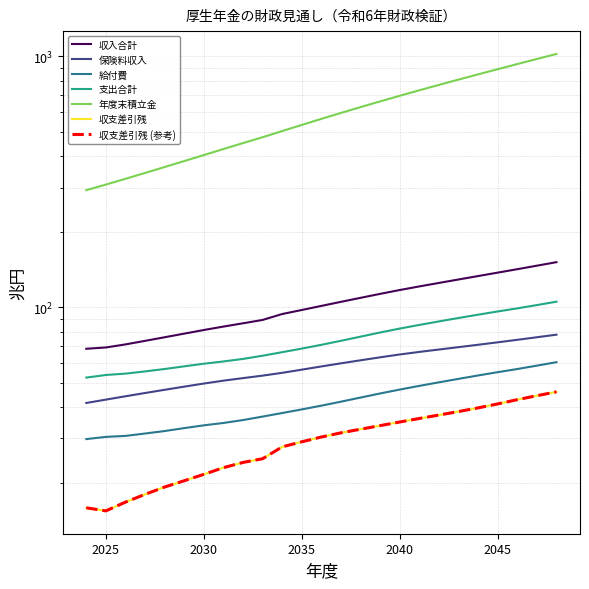

How many values in the 保険料収入 series exceed 58?

13